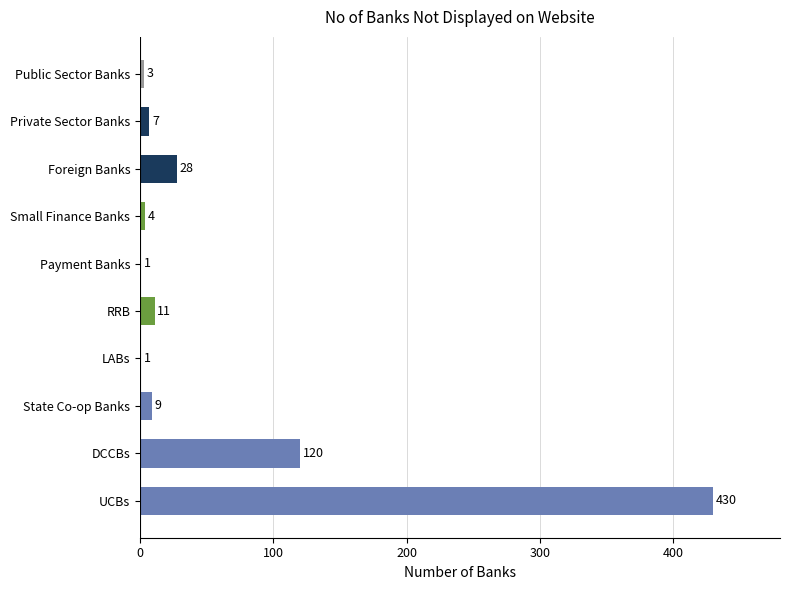

True or false: the data shows 120 at DCCBs.

True